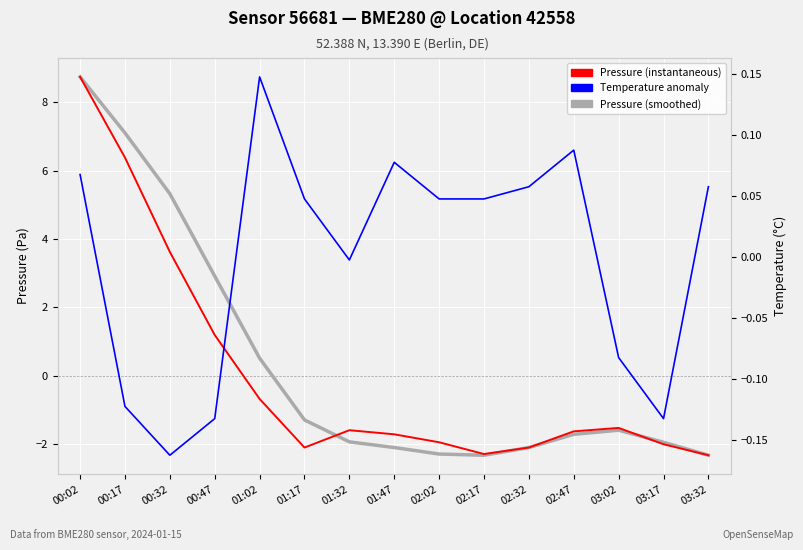

Where do Temperature anomaly and Pressure (smoothed) first cross each other?

01:02 and 01:17